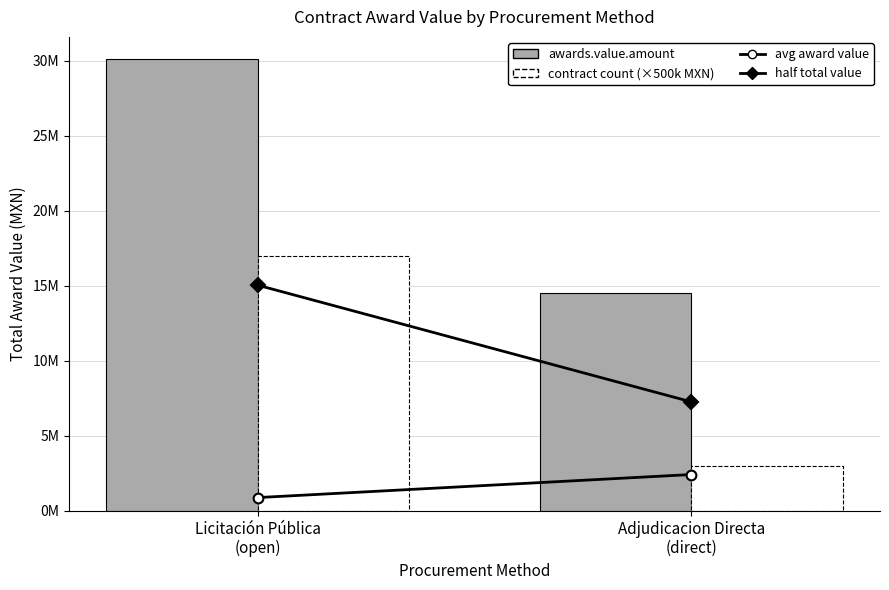

Does the chart contain stacked bars?

No